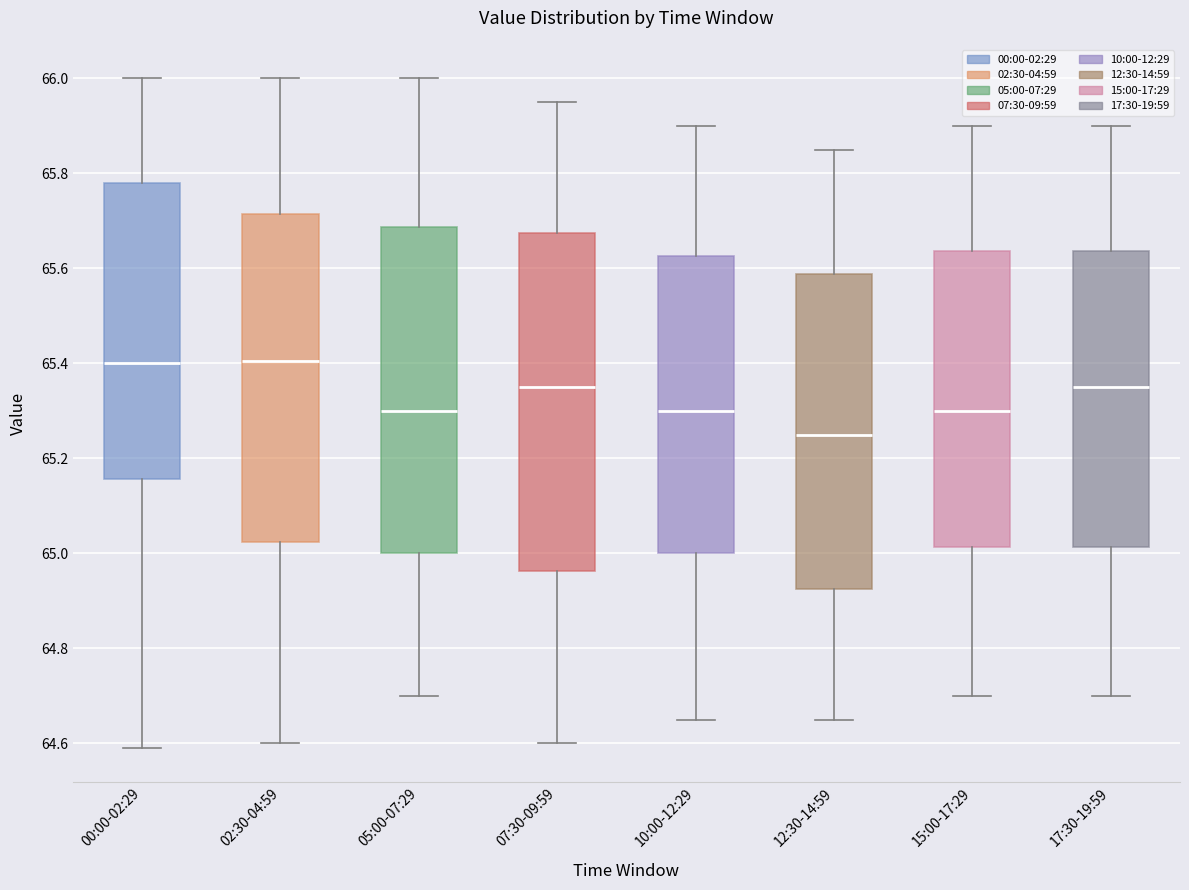

Where does the lower whisker of the box for 00:00-02:29 end on the y-axis? The values are not printed on the chart, so give them approximately, as read against the axis.

64.60